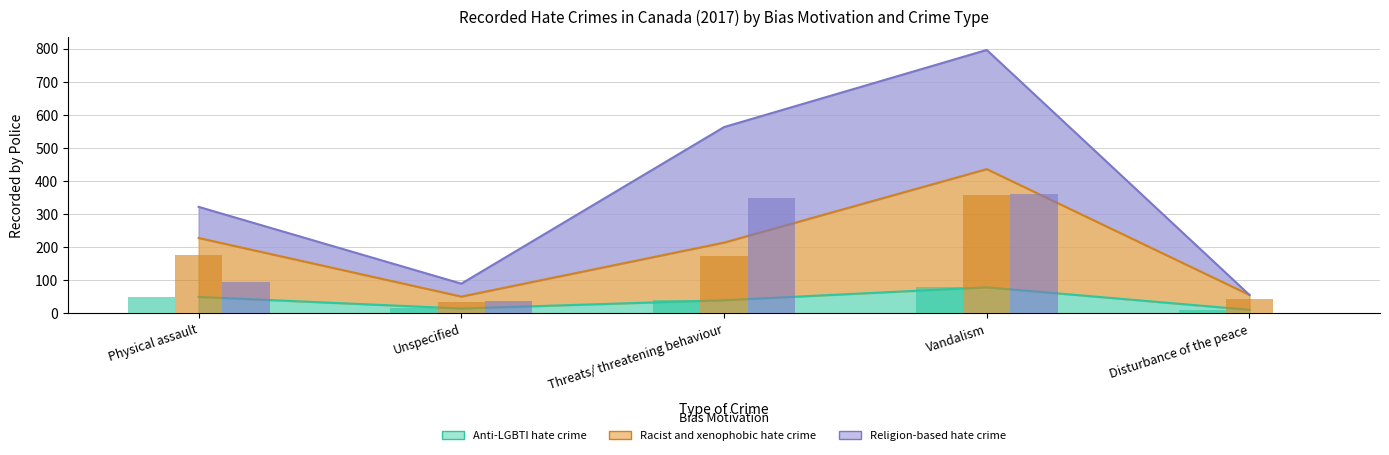

Rank the series by their maximum value, from lowest to highest.

Anti-LGBTI hate crime, Racist and xenophobic hate crime, Religion-based hate crime